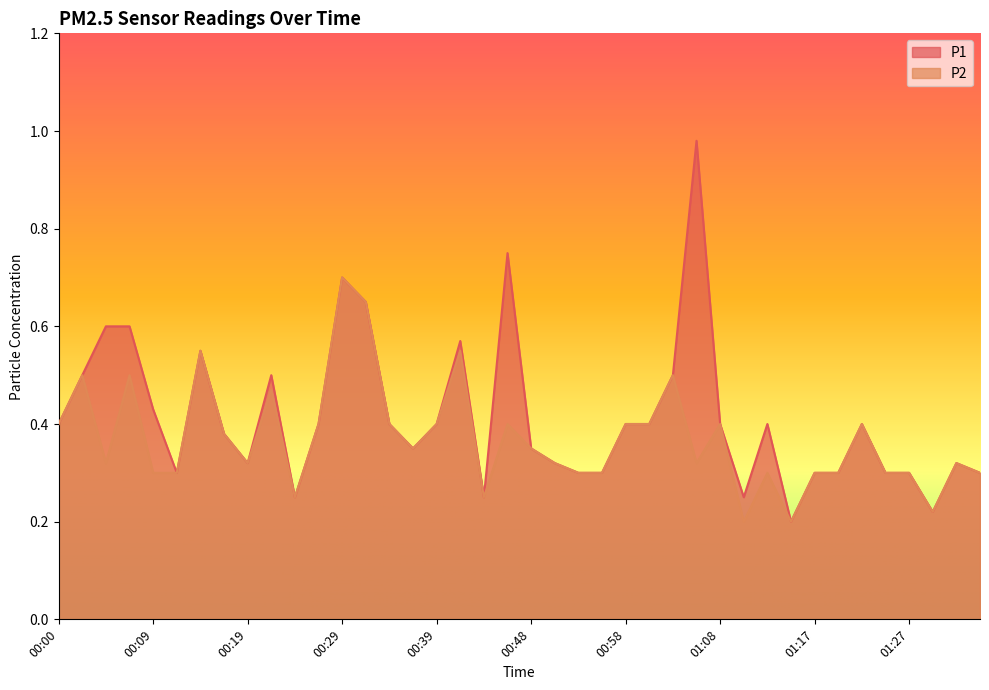

How many lines are shown in the chart?

2